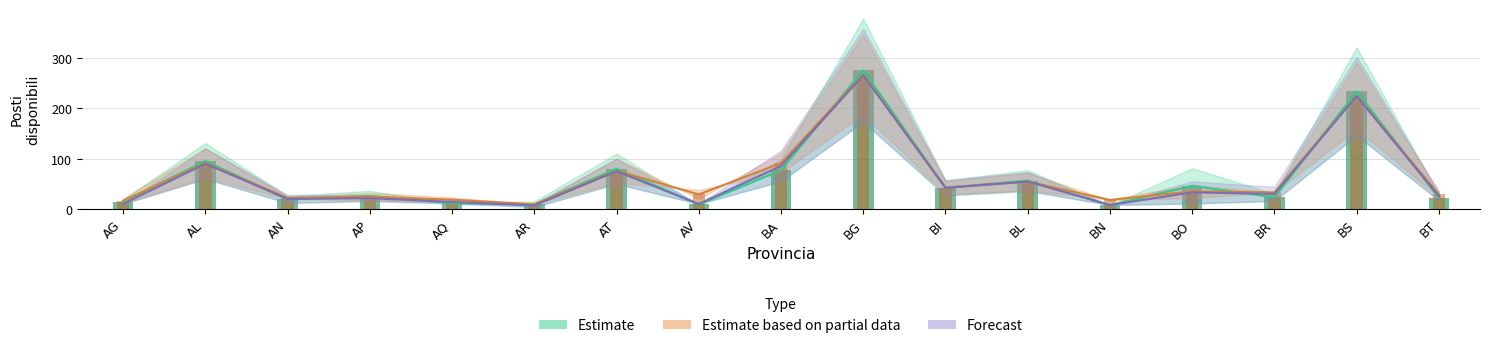

At which label does Disponibilita Residue first exceed 30?

AL